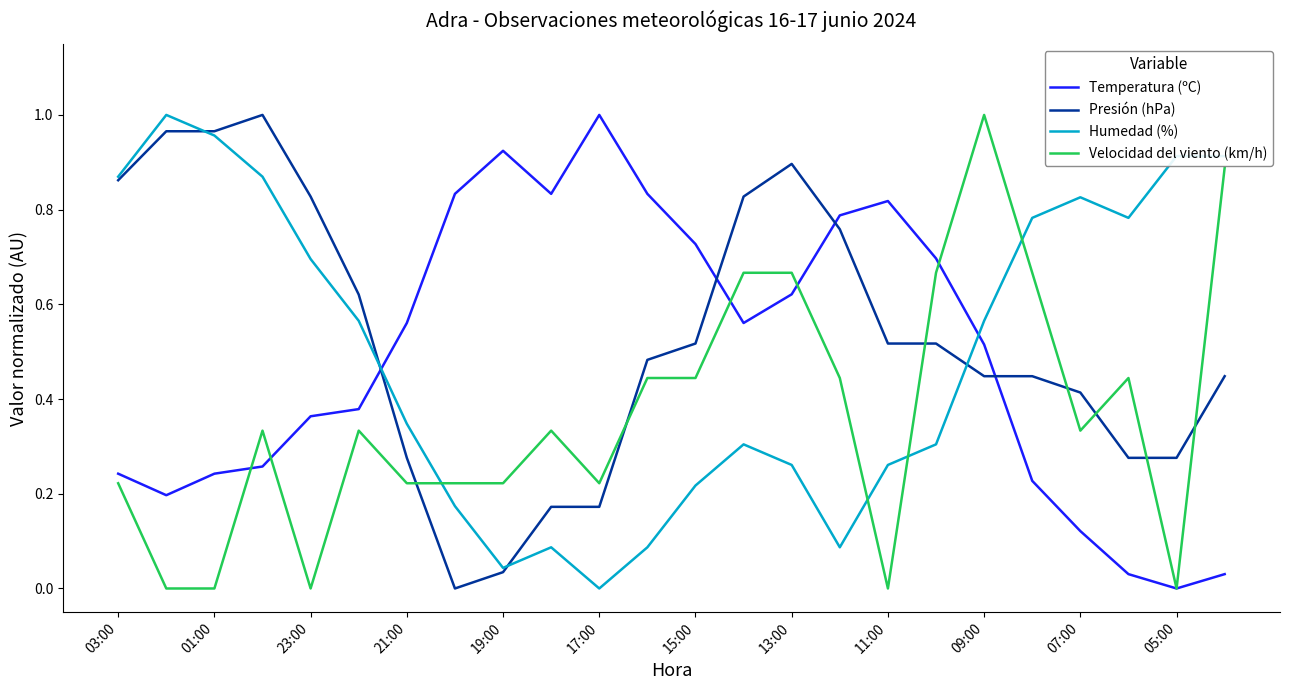

How many times do Humedad (%) and Temperatura (ºC) cross each other?

2